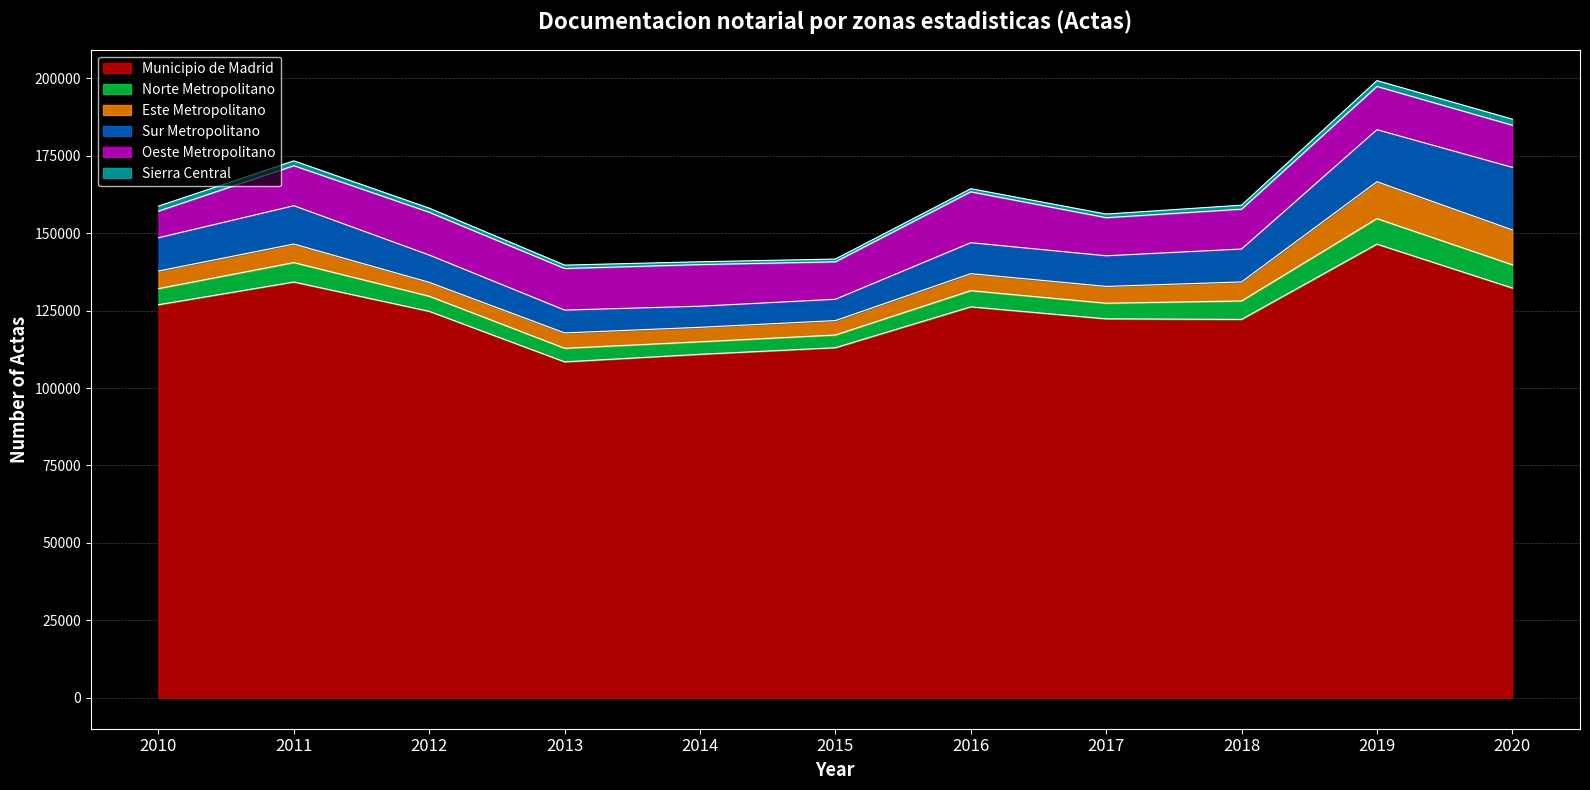

In Norte Metropolitano, how many points are lower than both neighbors (excluding endpoints)?

2